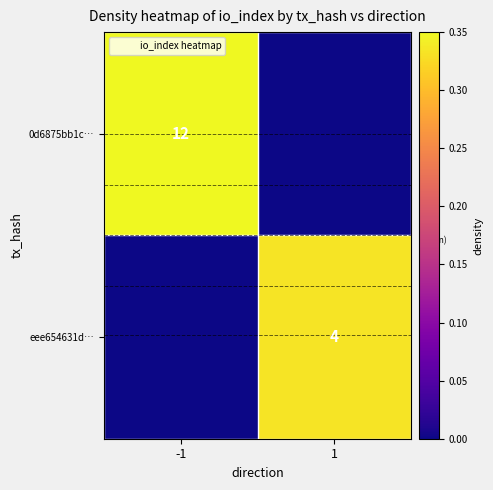

At which category is the sum across all series the highest?

-1